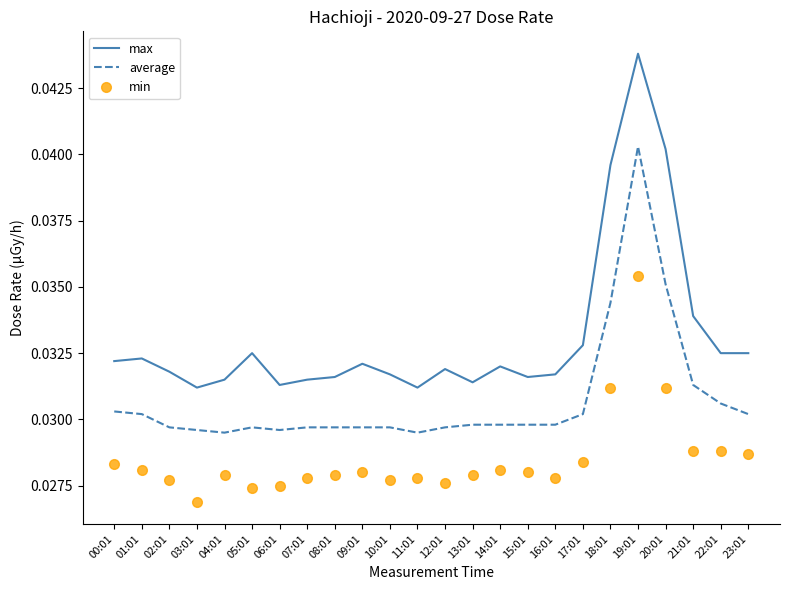

True or false: average and max cross at least once.

False